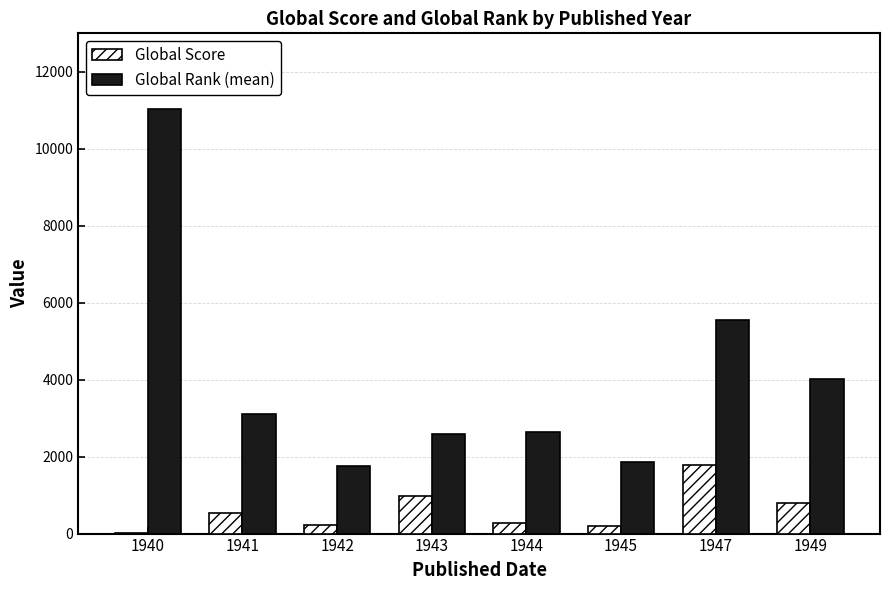

Which category has the highest value in the Global Score series?

1947